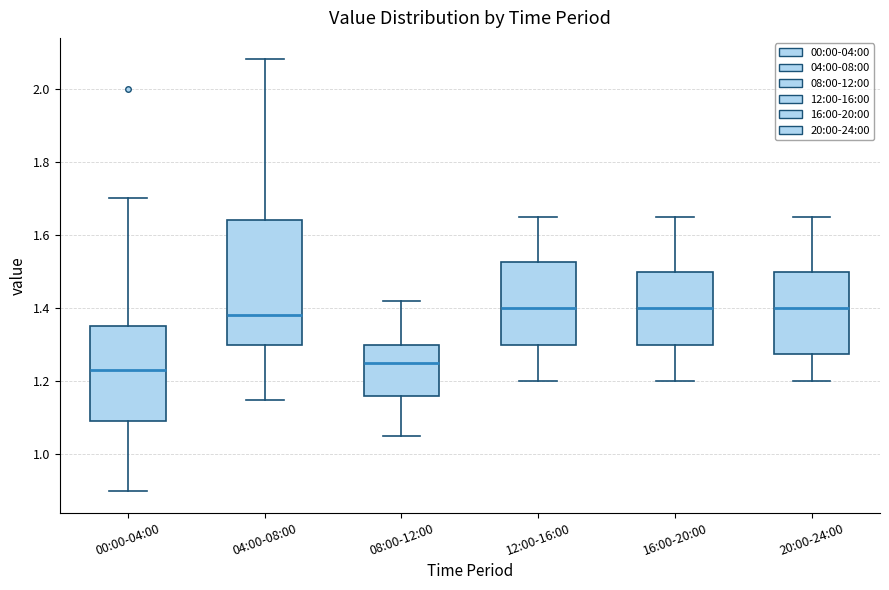

Comparing the boxes themselves (not the whiskers), which one is the tallest?

04:00-08:00